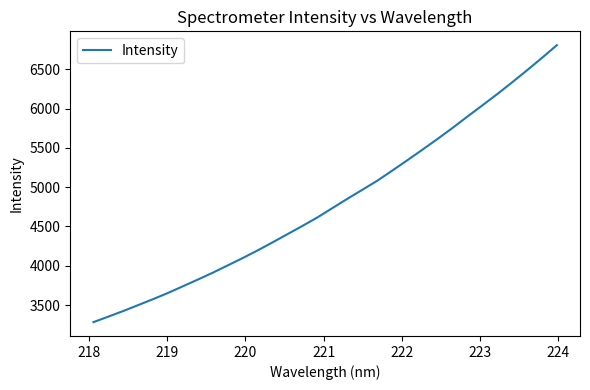

What is the difference between the maximum and minimum values?

3524.3